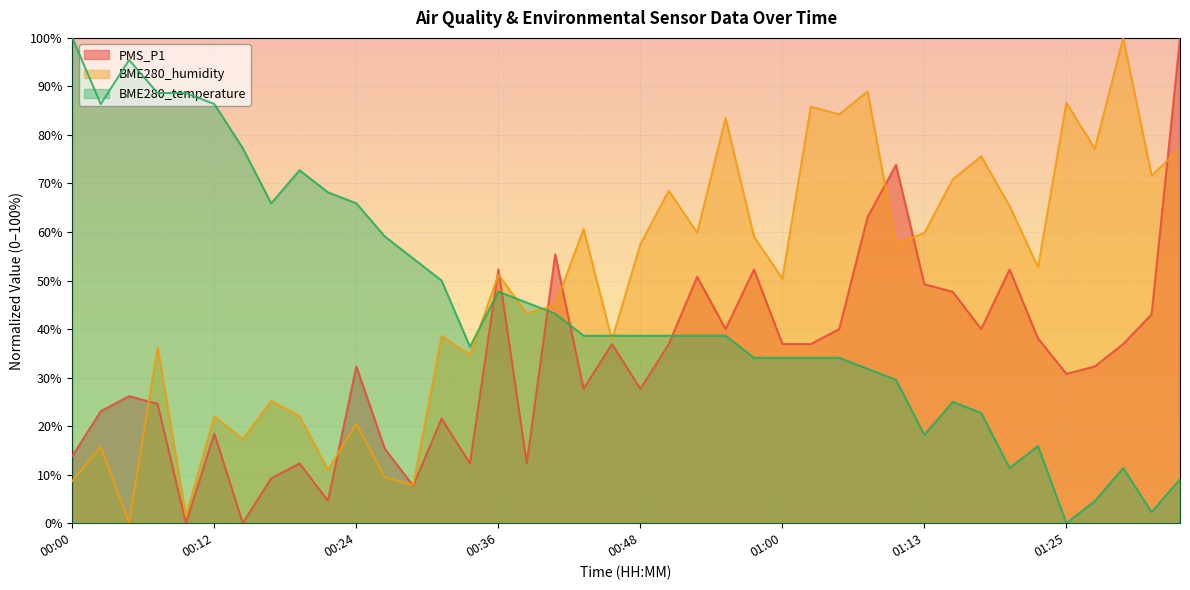

The value of BME280_humidity at 00:58 is 25.1. True or false?

False